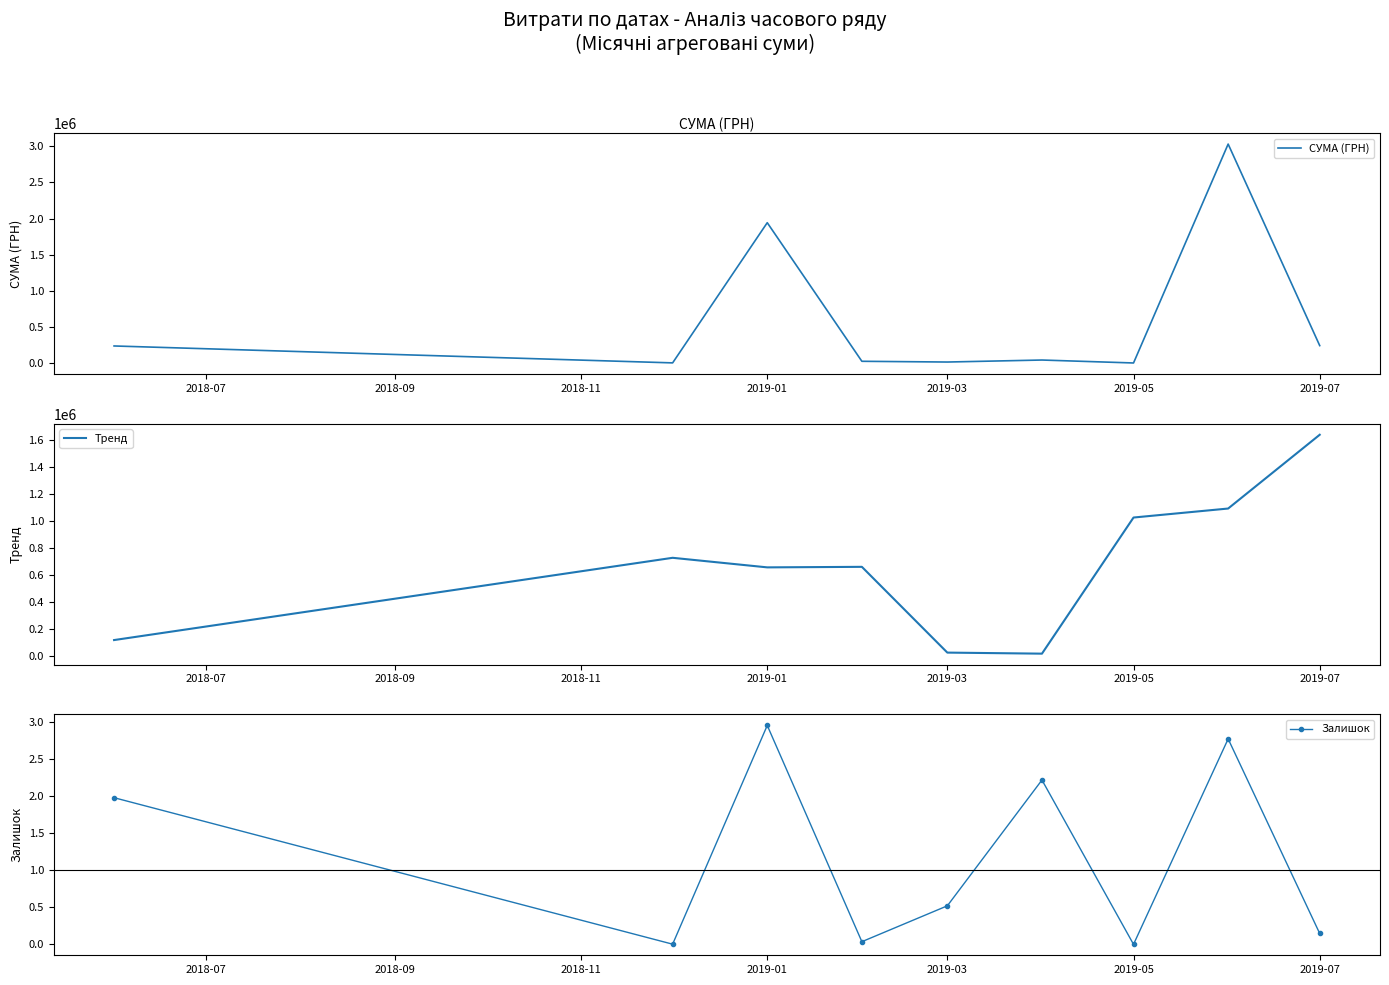

True or false: СУМА (ГРН) and Залишок cross at least once.

False